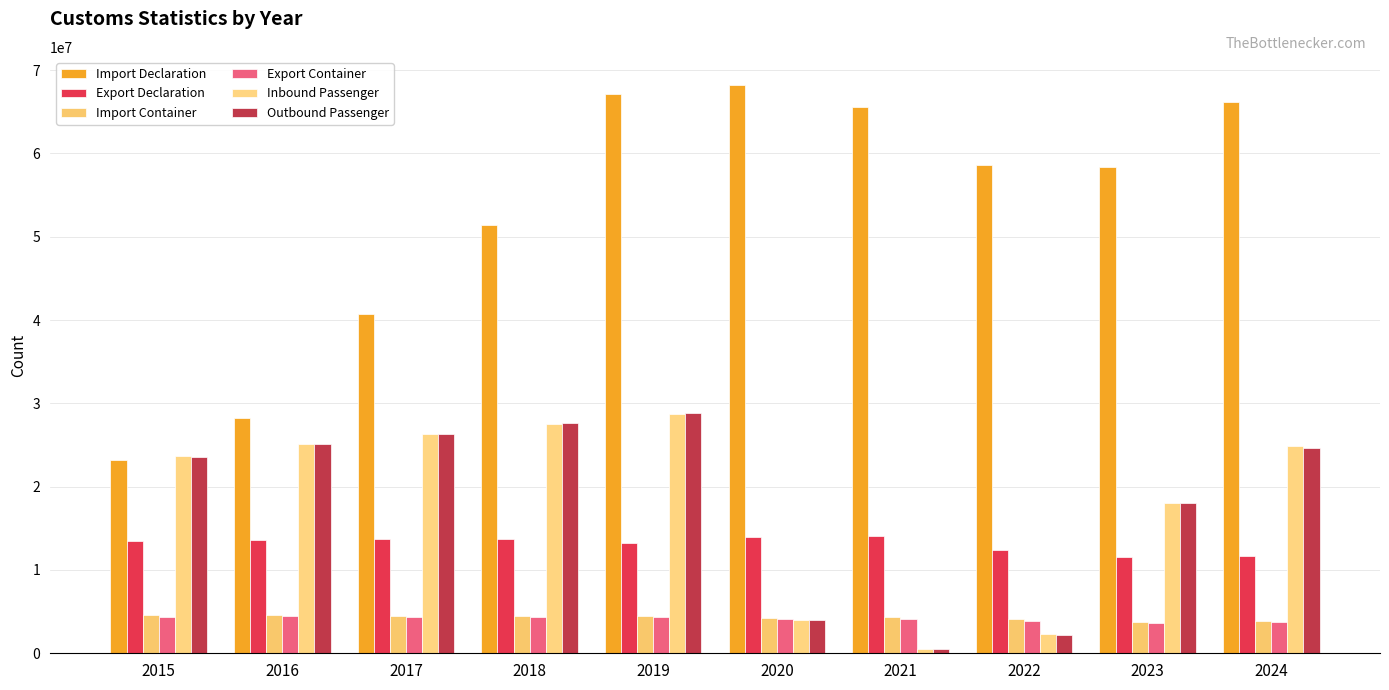

What value does the Import Container series have at 2019?

4498485